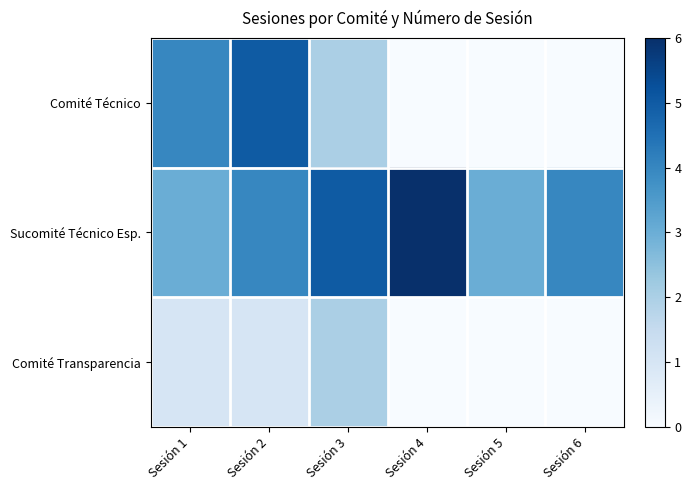

Count the number of categories in the chart.

6